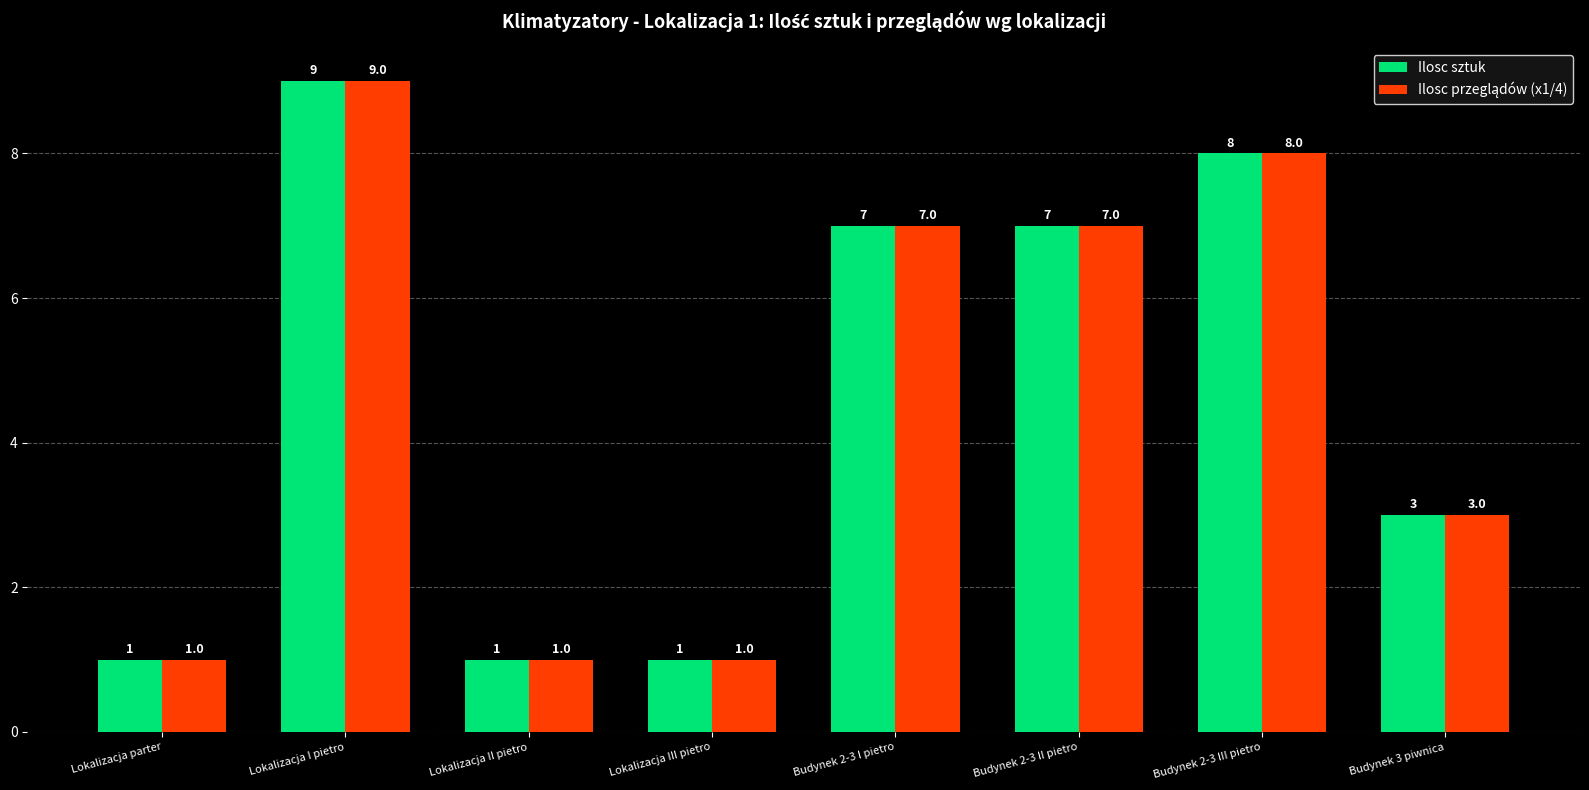

What is the difference between the maximum and minimum values in the Ilosc sztuk series?

8